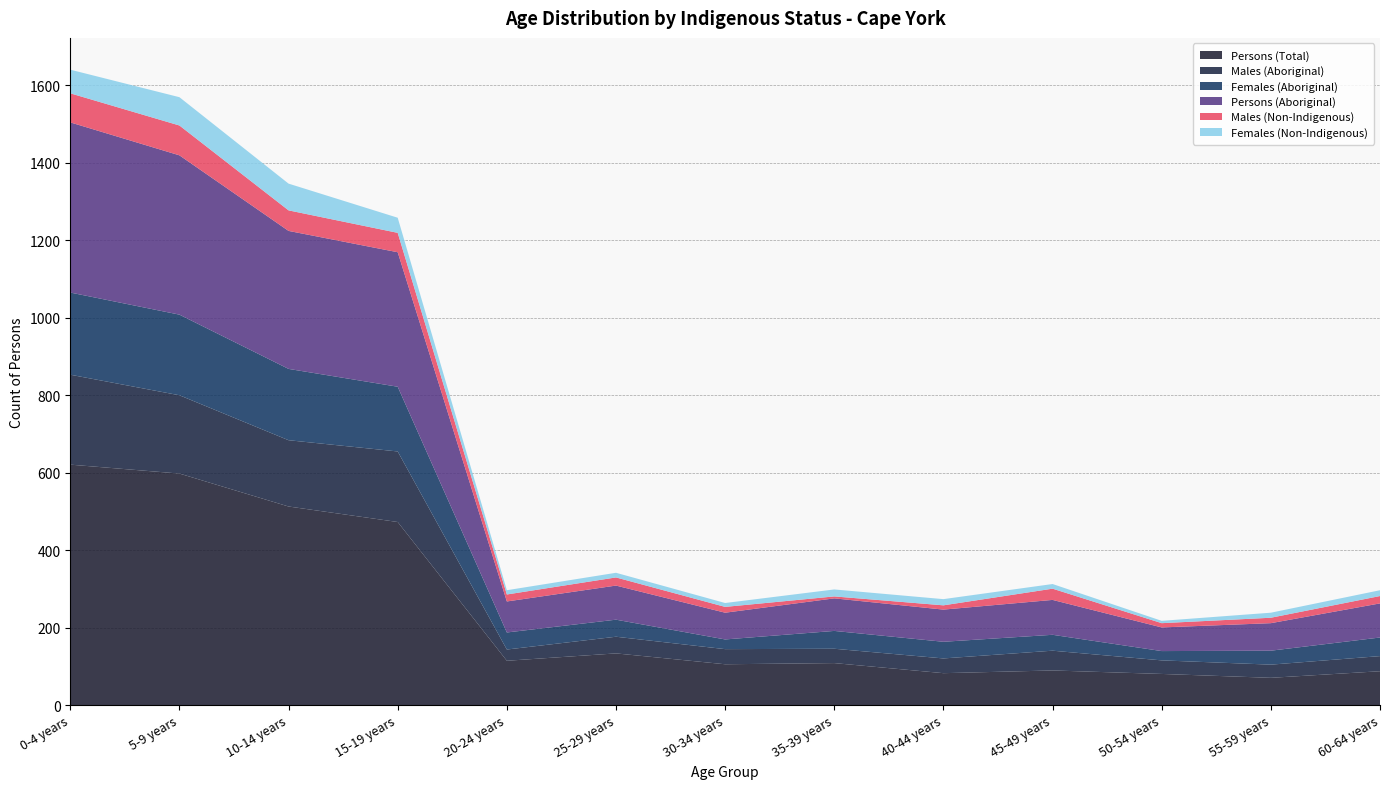

Reading left to right, extract all data points from this chart.

Persons (Total): 621	598	513	473	115	134	106	109	83	90	81	71	88
Males (Aboriginal): 232	202	171	182	29	43	39	37	38	51	35	34	39
Females (Aboriginal): 212	208	184	167	44	44	25	46	43	41	24	36	48
Persons (Aboriginal): 439	411	356	347	80	88	69	84	83	90	61	71	88
Males (Non-Indigenous): 75	77	53	50	18	21	15	5	11	29	11	14	19
Females (Non-Indigenous): 61	73	69	39	11	12	10	18	16	12	6	13	15